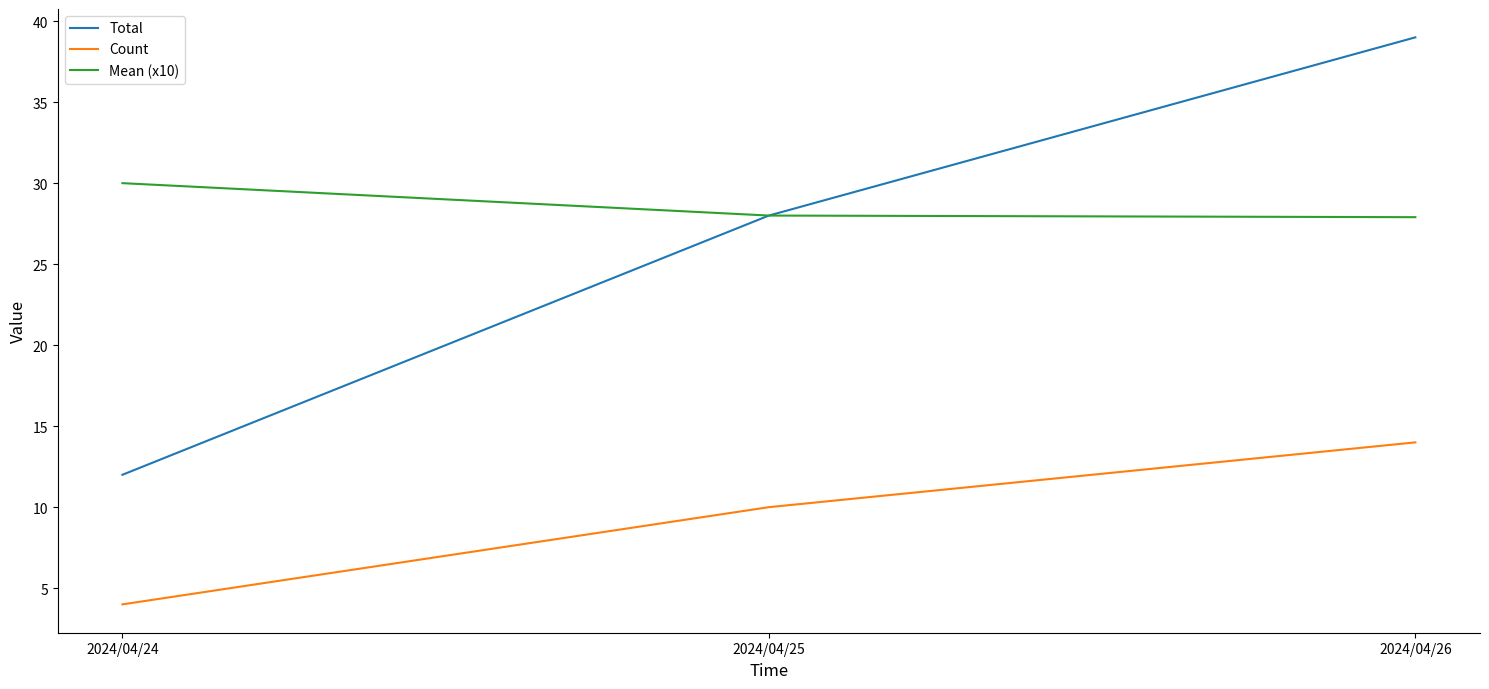

What is the difference between the Mean (x10) values at 2024/04/24 and 2024/04/26?

2.1